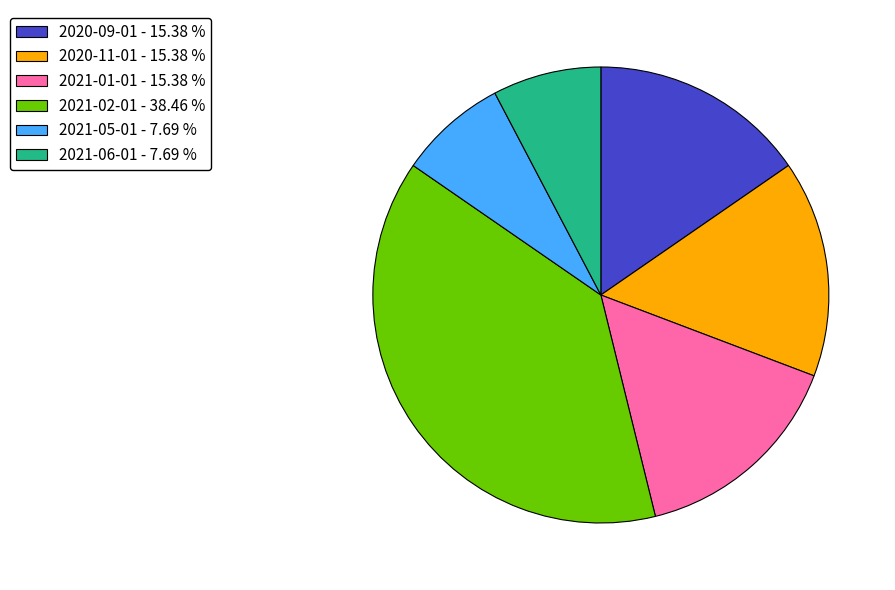

Does 2021-02-01 represent more than half of the total?

No